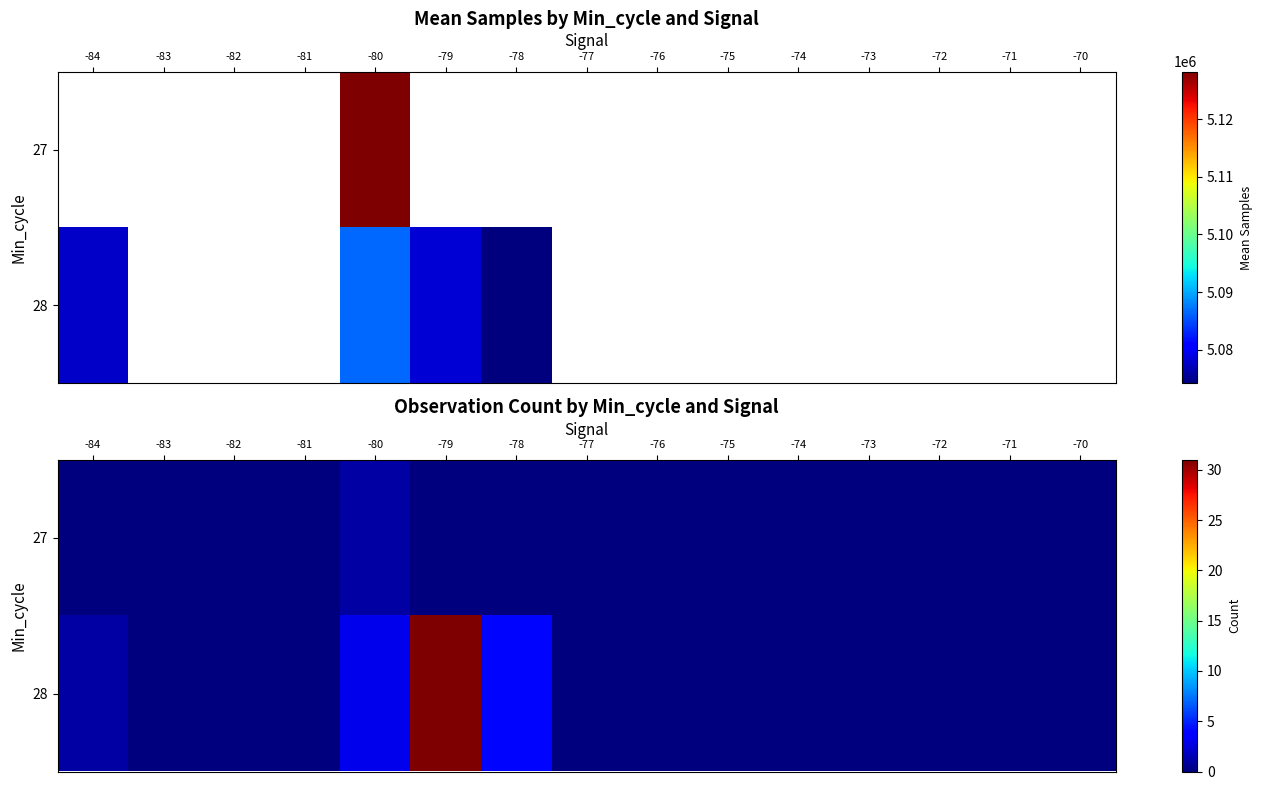

What is the greatest value displayed?

31